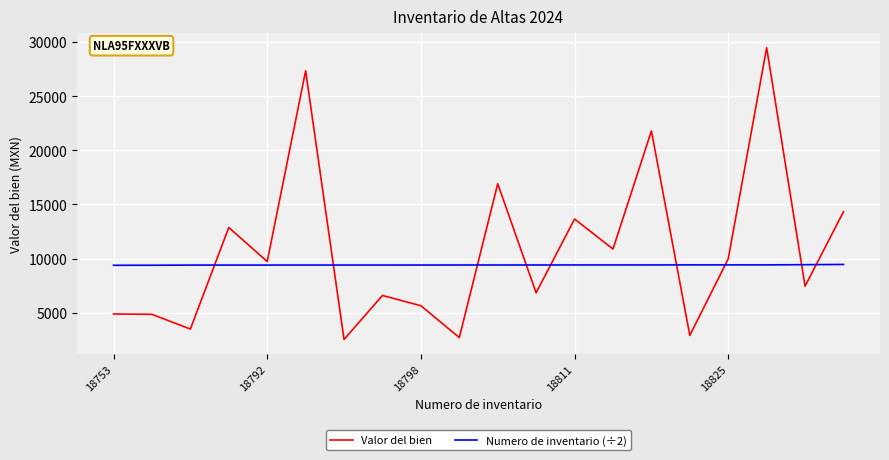

Which series has the largest range (max minus min)?

Valor del bien